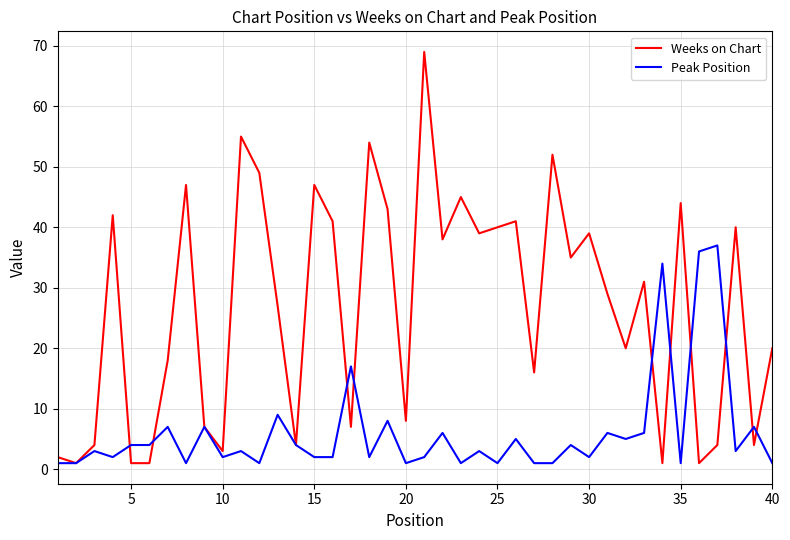

Reading left to right, transcribe all the data shown in this chart.

Weeks on Chart: 2	1	4	42	1	1	18	47	7	3	55	49	27	4	47	41	7	54	43	8	69	38	45	39	40	41	16	52	35	39	29	20	31	1	44	1	4	40	4	20
Peak Position: 1	1	3	2	4	4	7	1	7	2	3	1	9	4	2	2	17	2	8	1	2	6	1	3	1	5	1	1	4	2	6	5	6	34	1	36	37	3	7	1